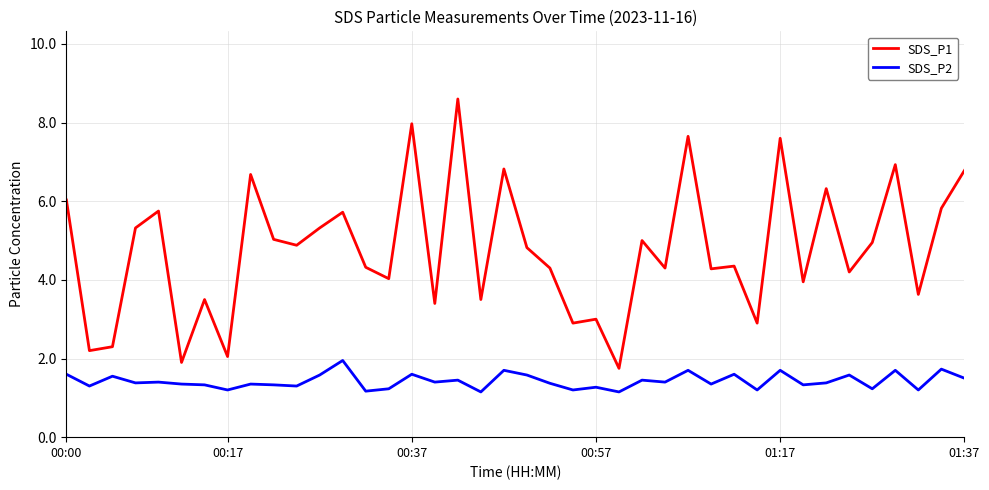

What is the average value of the SDS_P2 series?

1.4